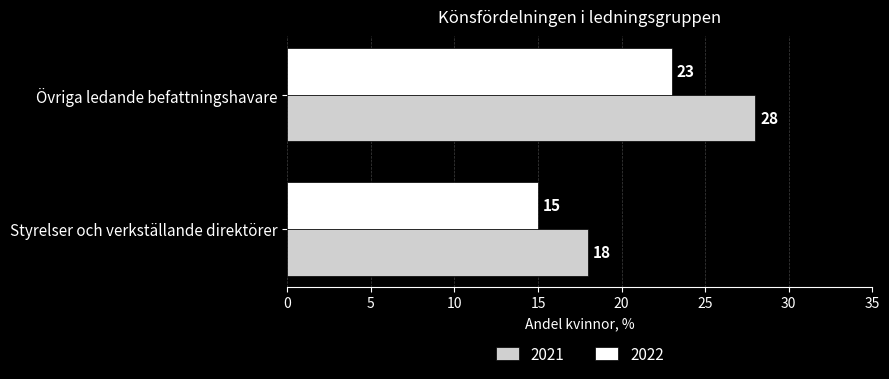

At which label is 2022 closest to 19?

Styrelser och verkställande direktörer